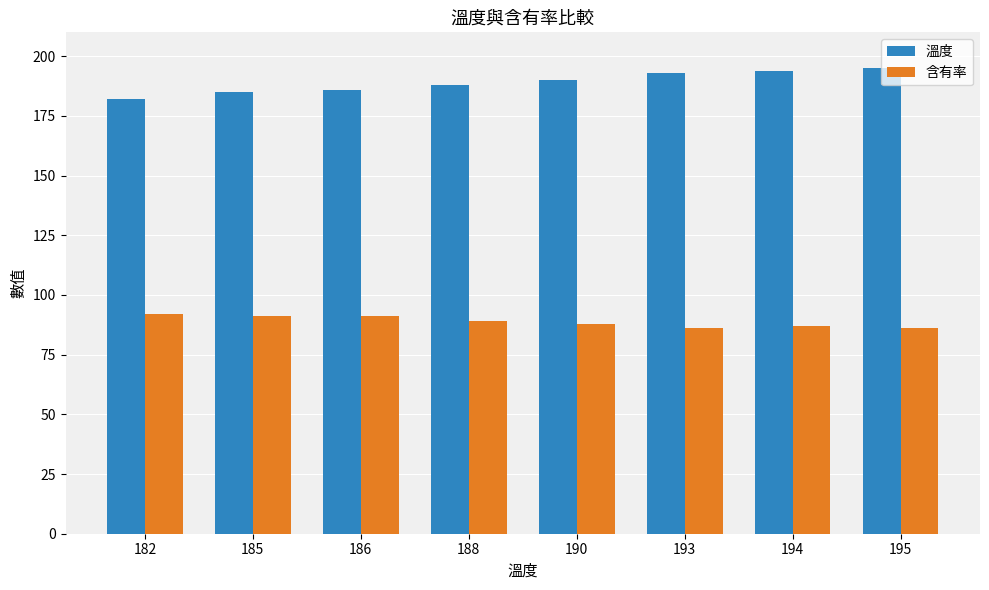

What is the value of the 含有率 bar at the 3rd from the left?

91